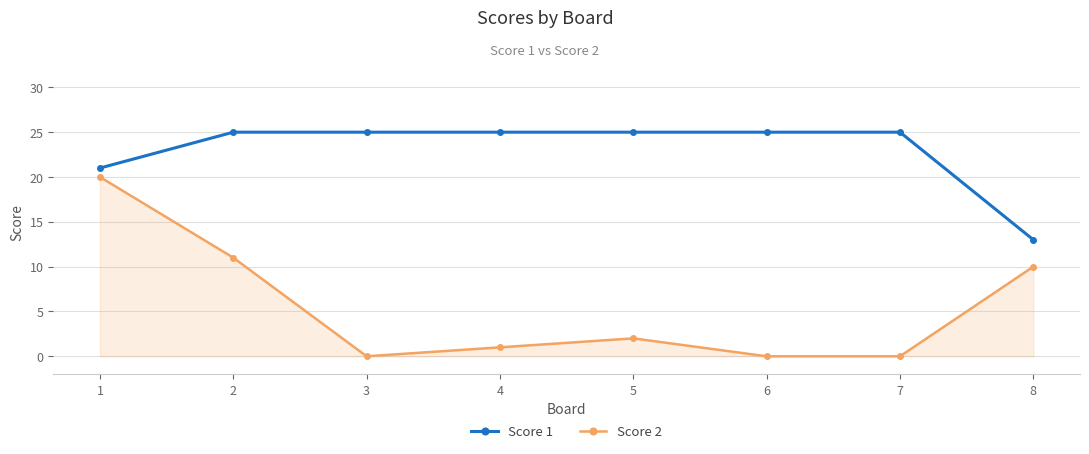

What is the value of the Score 1 point at the 8th from the left?

13